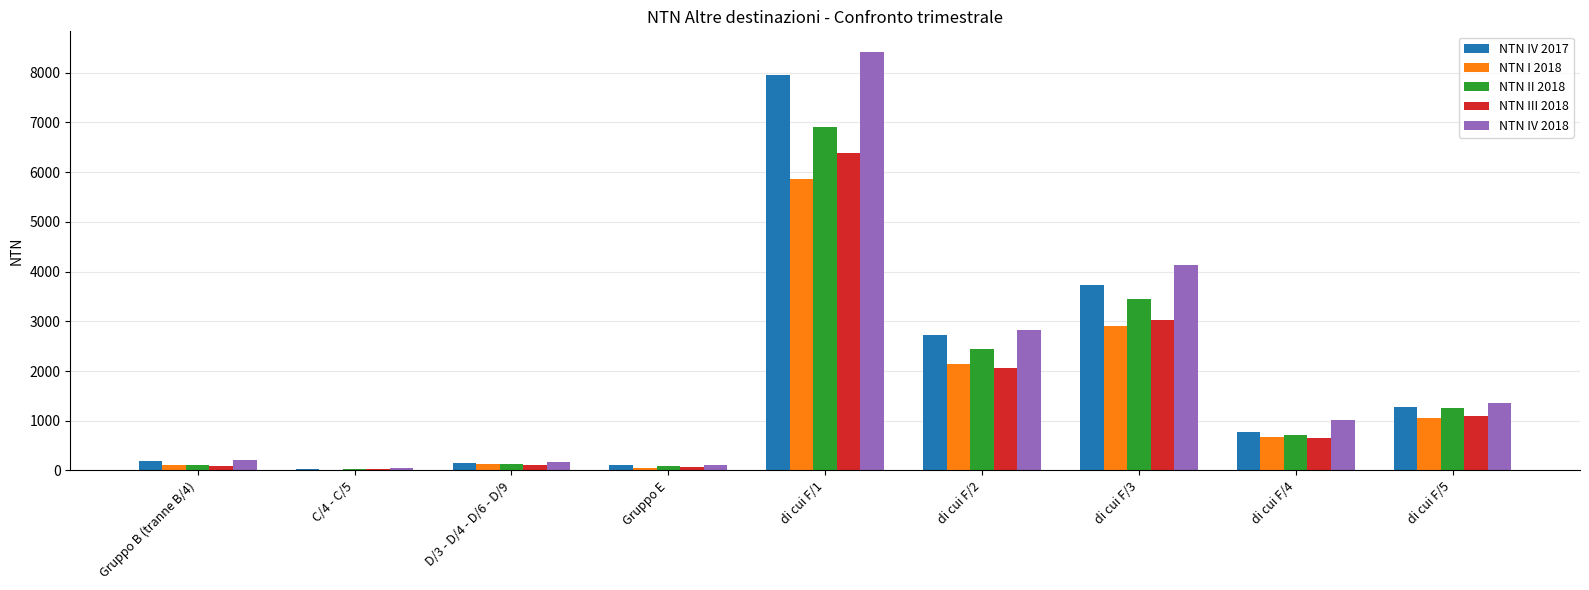

Is the value of NTN III 2018 at di cui F/1 greater than the value of NTN IV 2018 at D/3 - D/4 - D/6 - D/9?

Yes